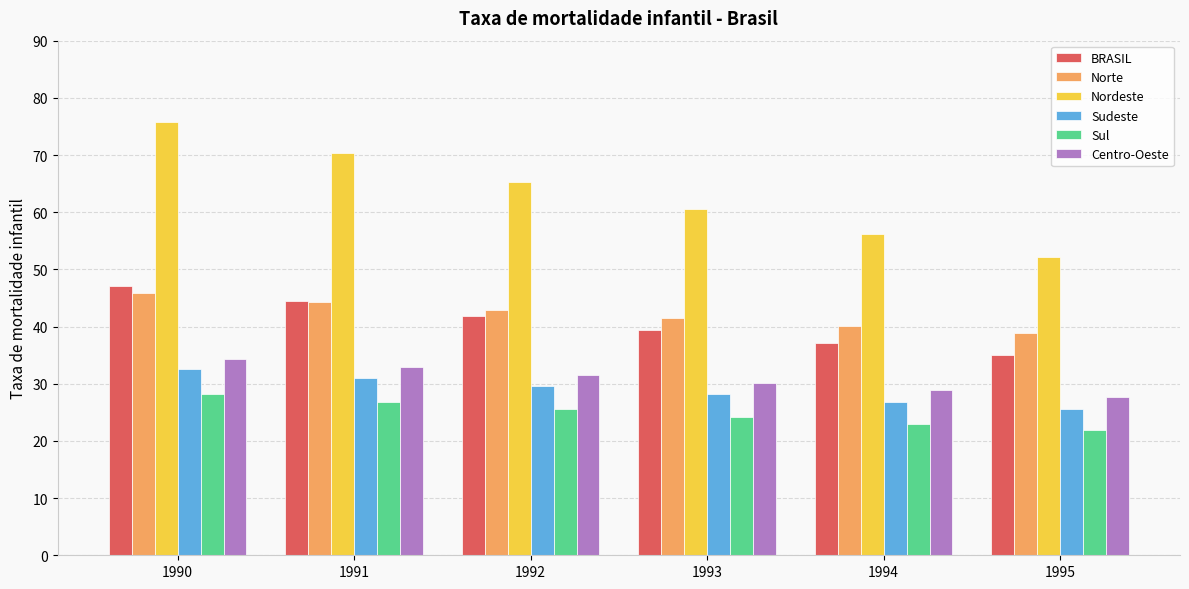

What is the total value across all series at 1992?

236.6